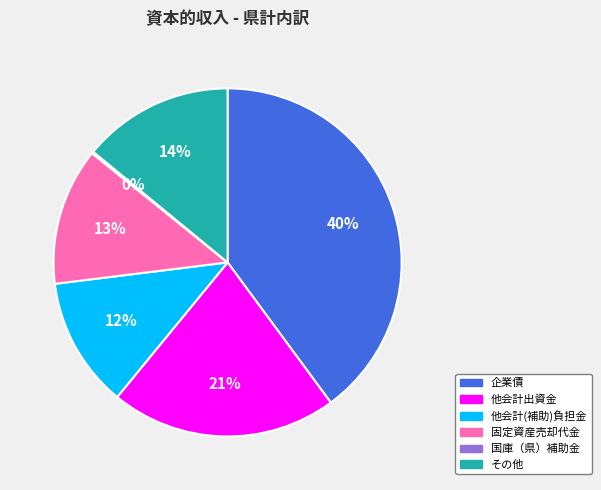

To the nearest percent, what is the average slice percentage?

17%